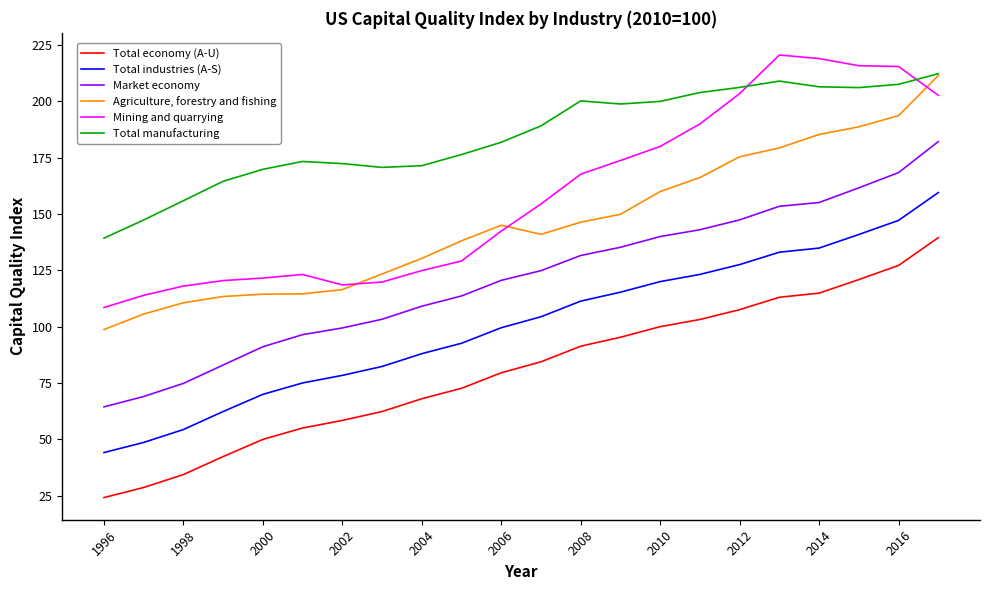

Which series has the largest total across all categories?

Total manufacturing